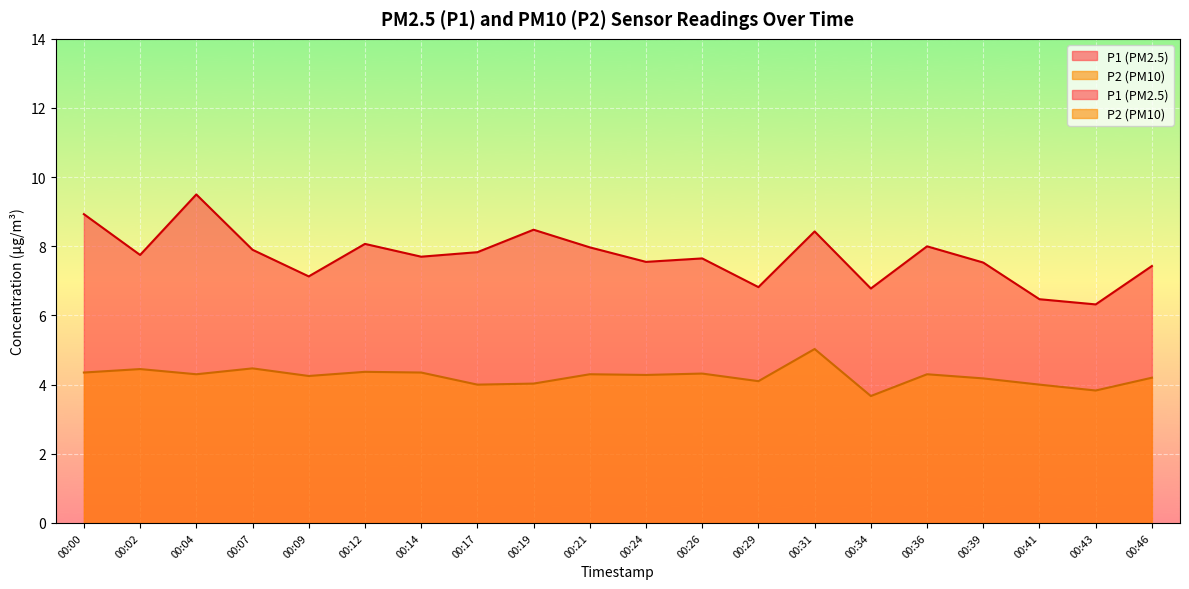

Reading left to right, list all the values displayed in this chart.

P1: 00:00=8.9	00:02=7.8	00:04=9.5	00:07=7.9	00:09=7.1	00:12=8.1	00:14=7.7	00:17=7.8	00:19=8.5	00:21=8.0	00:24=7.5	00:26=7.7	00:29=6.8	00:31=8.4	00:34=6.8	00:36=8.0	00:39=7.5	00:41=6.5	00:43=6.3	00:46=7.4
P2: 00:00=4.3	00:02=4.5	00:04=4.3	00:07=4.5	00:09=4.2	00:12=4.4	00:14=4.3	00:17=4.0	00:19=4.0	00:21=4.3	00:24=4.3	00:26=4.3	00:29=4.1	00:31=5.0	00:34=3.7	00:36=4.3	00:39=4.2	00:41=4.0	00:43=3.8	00:46=4.2